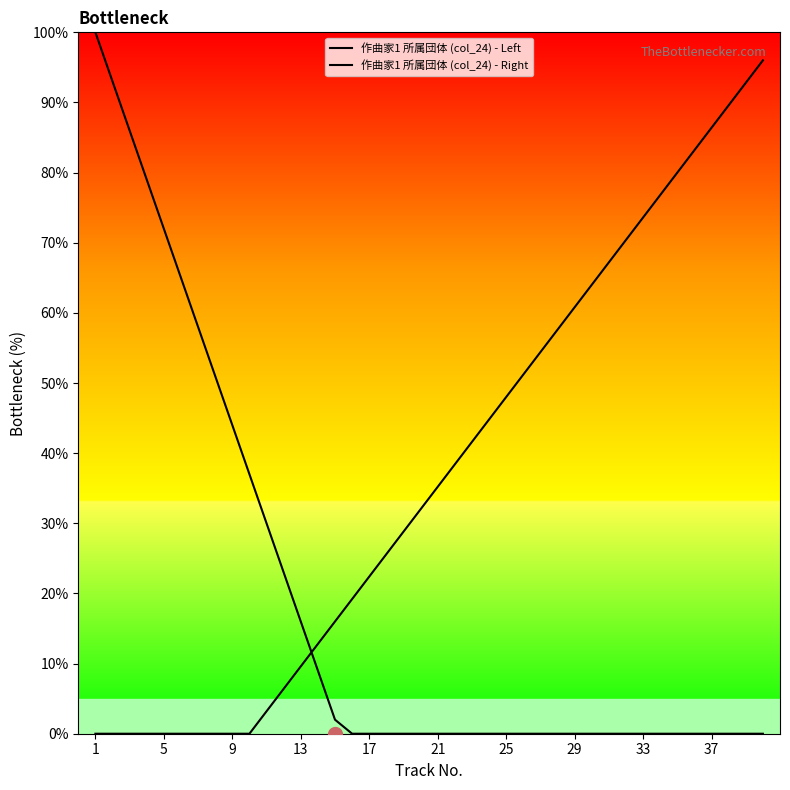

List the series in order of their overall mean, lowest first.

作曲家1 所属団体 (col_24) - Left, 作曲家1 所属団体 (col_24) - Right